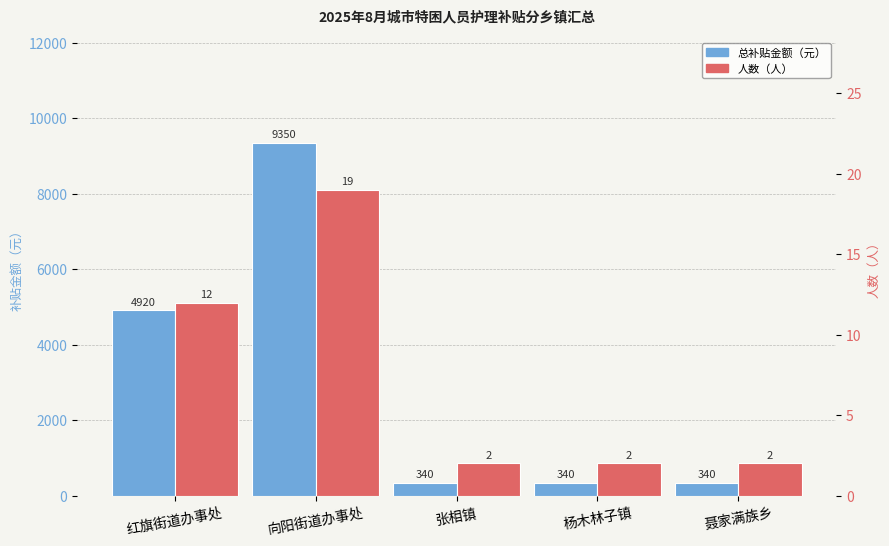

Which category has the highest value in the 总补贴金额（元） series?

向阳街道办事处